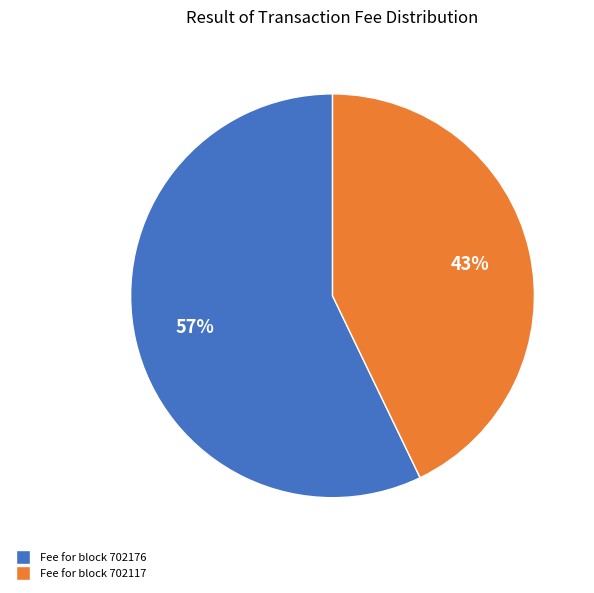

Count the number of slices in the pie.

2